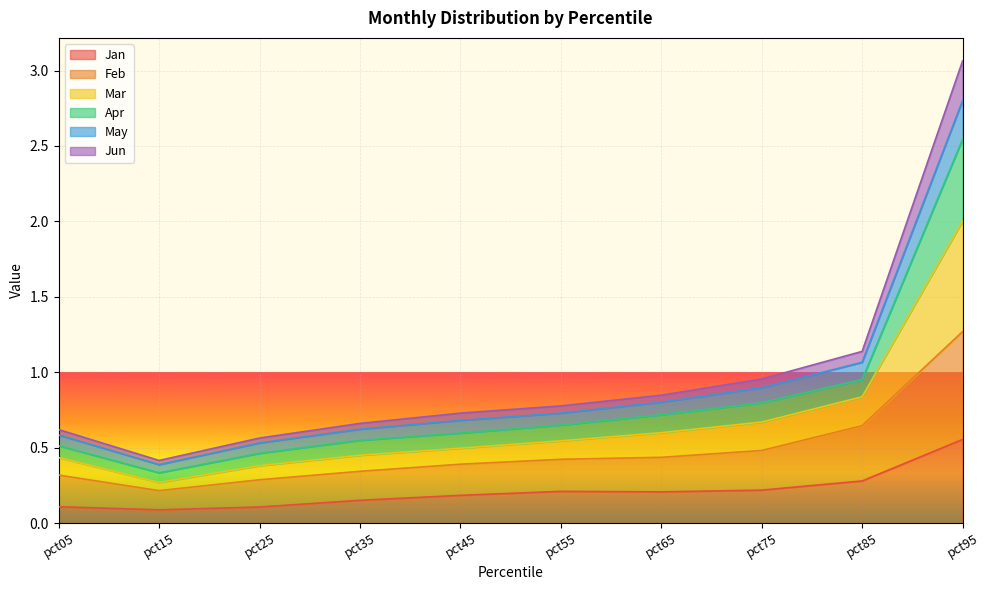

Which category has the highest value in the Jan series?

pct95